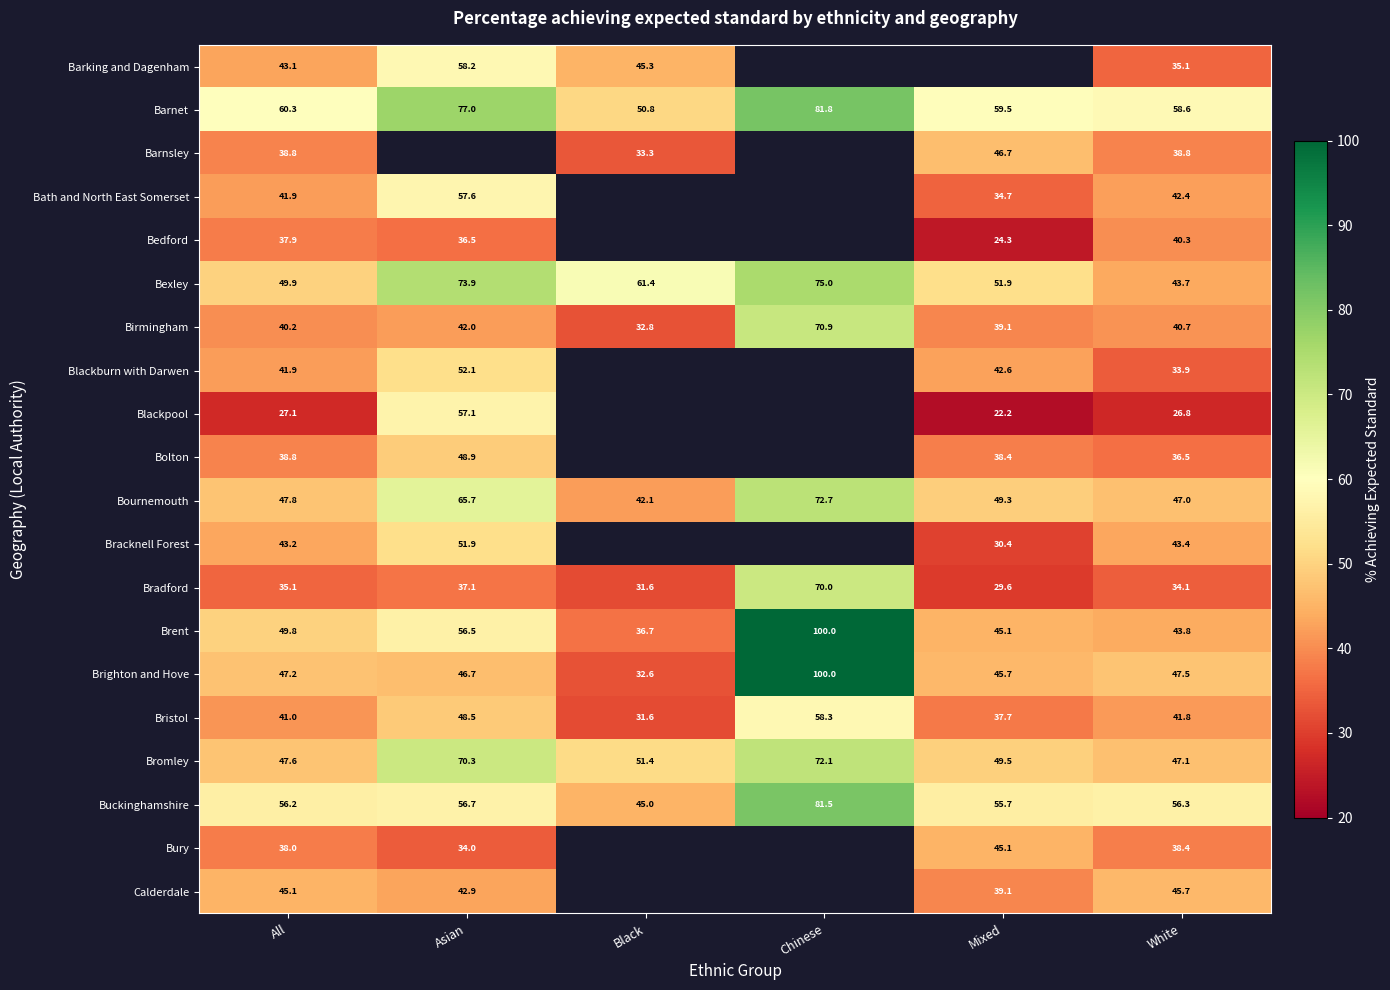

Rank the categories by Buckinghamshire value from highest to lowest.

Chinese, Asian, White, All, Mixed, Black